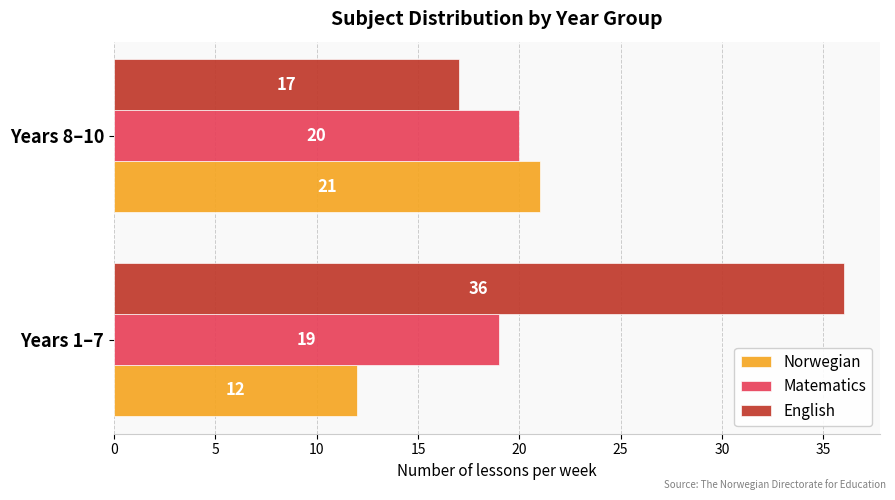

What value does the Matematics series have at Years 1–7?

19